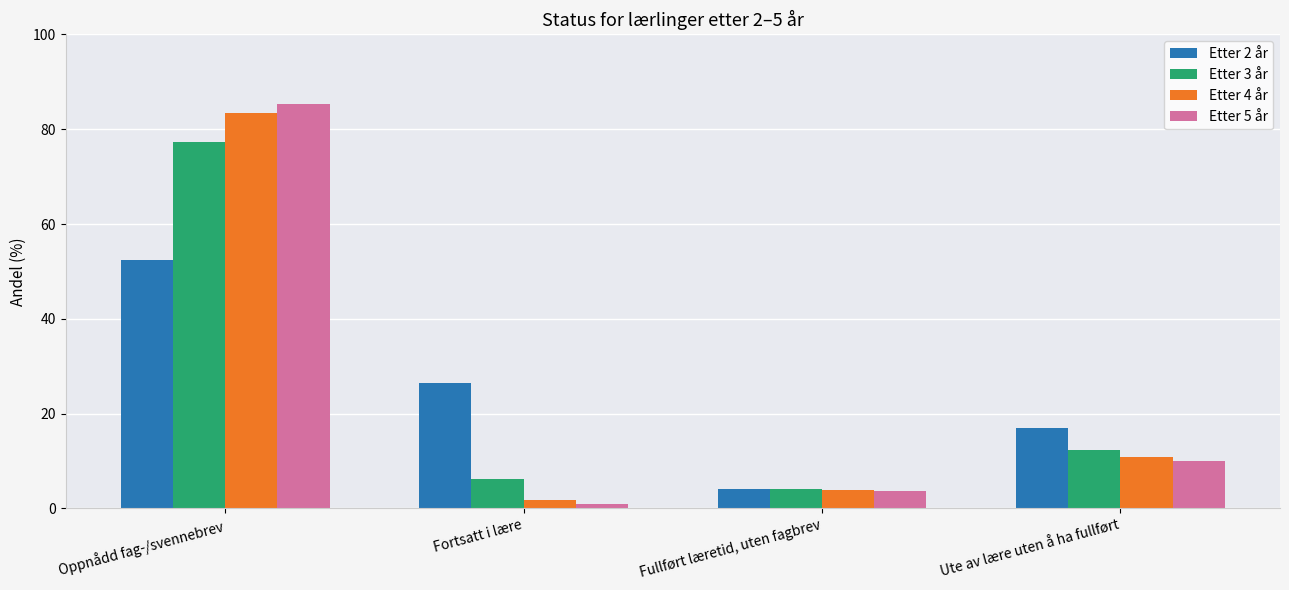

What is the label of the 4th bar from the right?

Oppnådd fag-/svennebrev